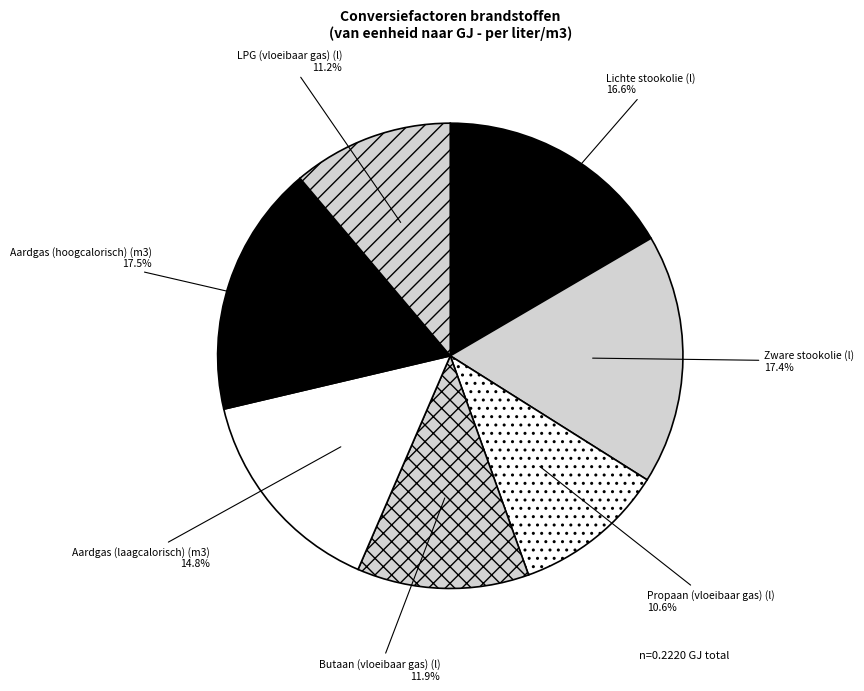

The Aardgas (laagcalorisch) (m3) slice represents 15% of the pie. True or false?

True